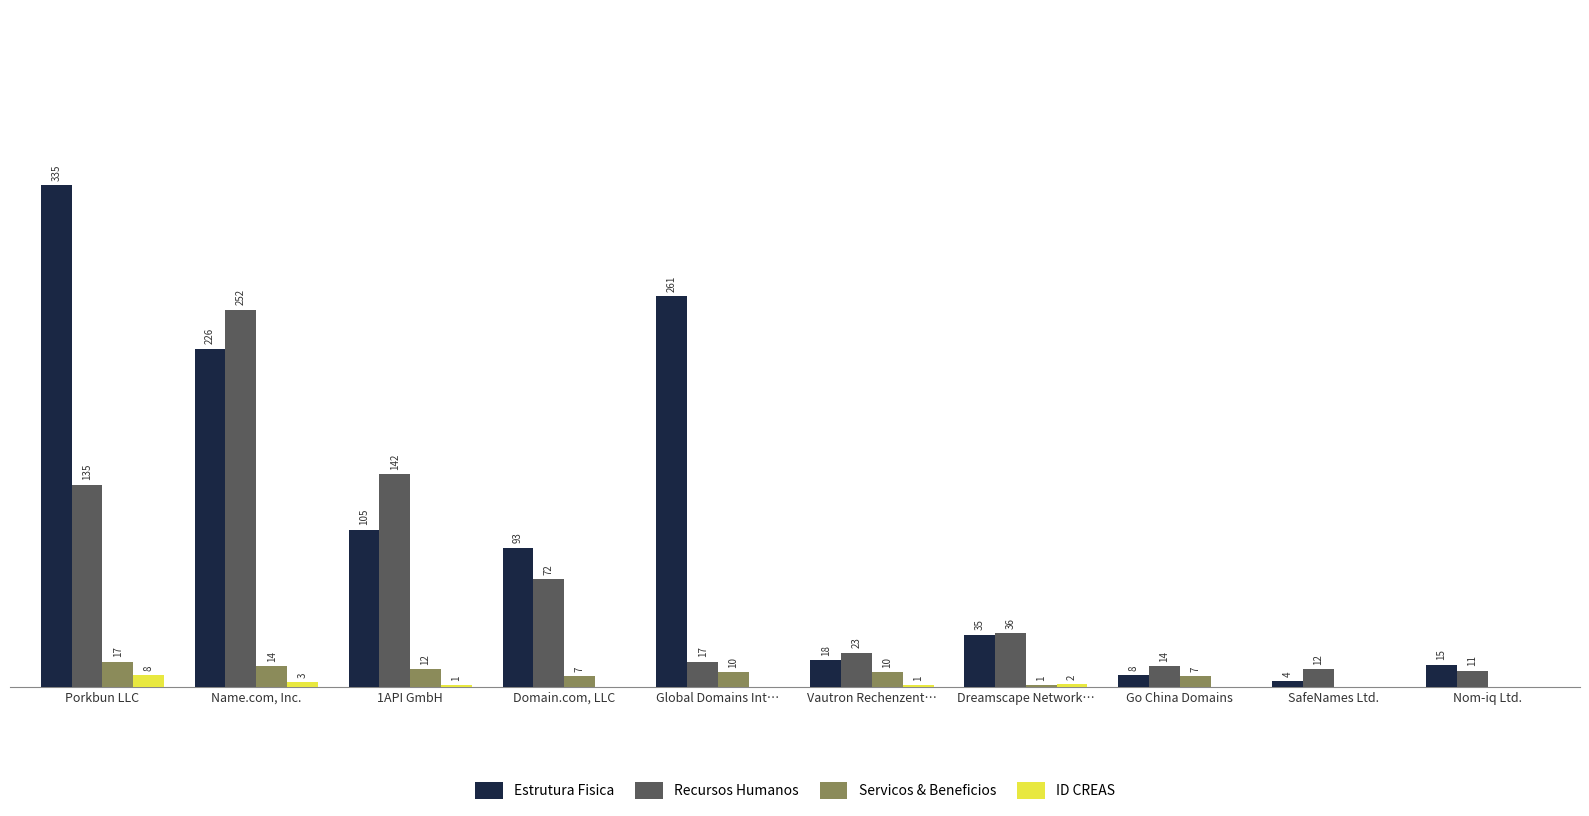

Is the value of Servicos & Beneficios at Name.com, Inc. greater than the value of Recursos Humanos at Domain.com, LLC?

No